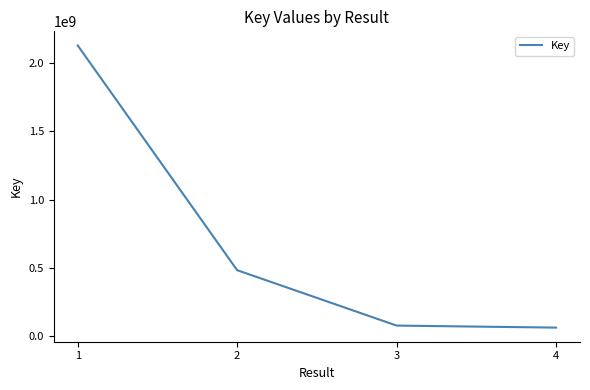

What is the sum of all values?

2757523747